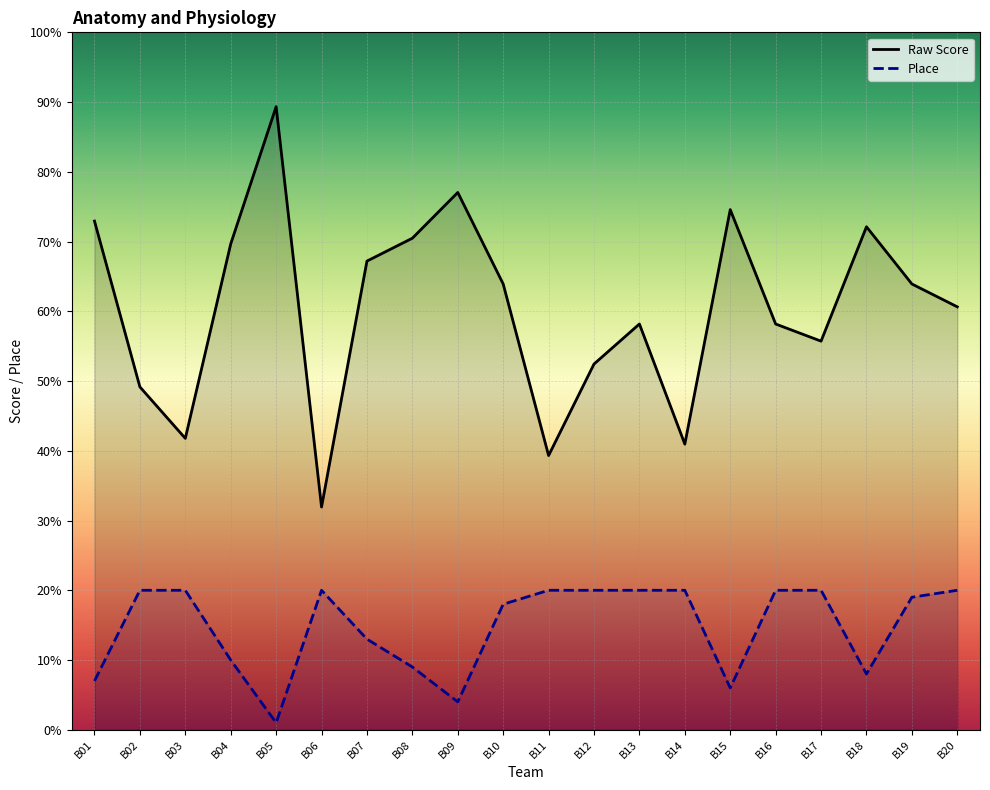

What is the sum of the Raw Score values at B10 and B17?

119.6